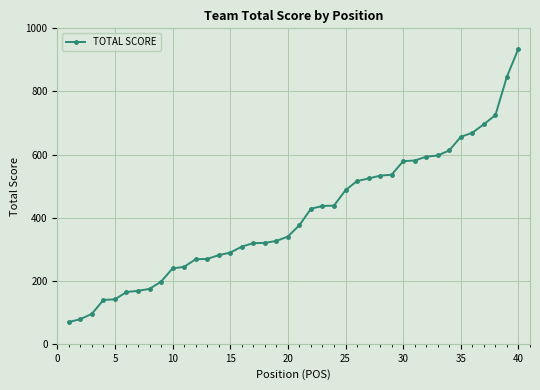

What is the greatest value displayed?

936